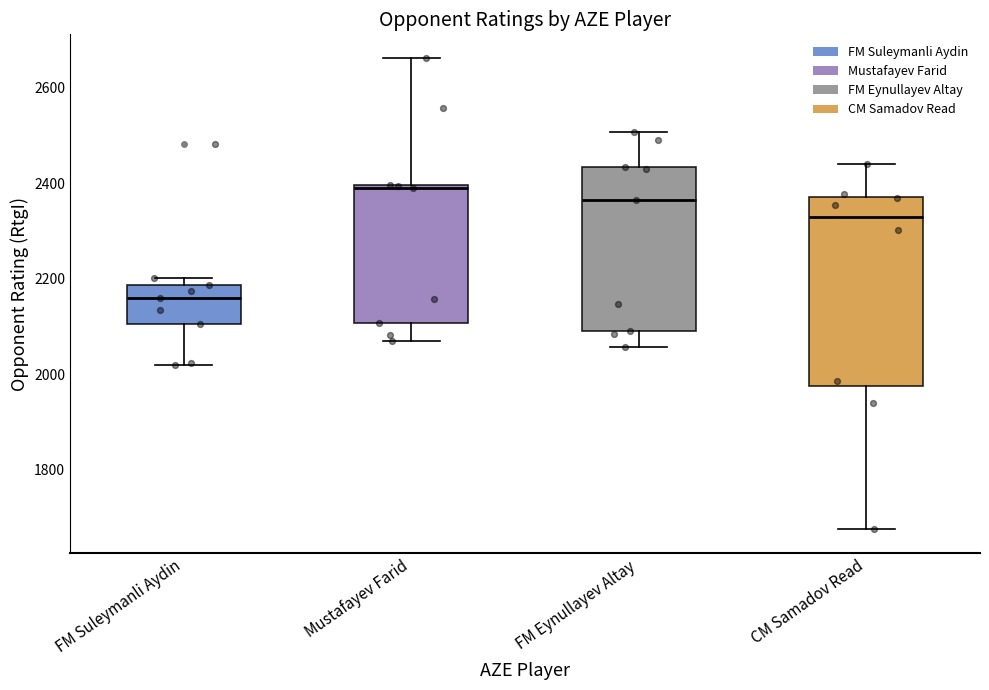

Reading left to right, transcribe this box plot: for each box, give where its median line is, the range the box spans, and where its two whiskers end, as read against the y-axis. The values are not printed on the chart, so give them approximately, as read against the axis.

FM Suleymanli Aydin: median 2160, box 2100 to 2180, whiskers 2020 to 2200
Mustafayev Farid: median 2400, box 2100 to 2400, whiskers 2060 to 2660
FM Eynullayev Altay: median 2360, box 2100 to 2440, whiskers 2060 to 2500
CM Samadov Read: median 2320, box 1980 to 2380, whiskers 1680 to 2440